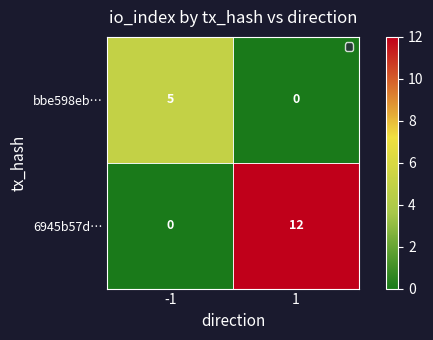

What is the sum of the bbe598eb… values at 1 and -1?

5